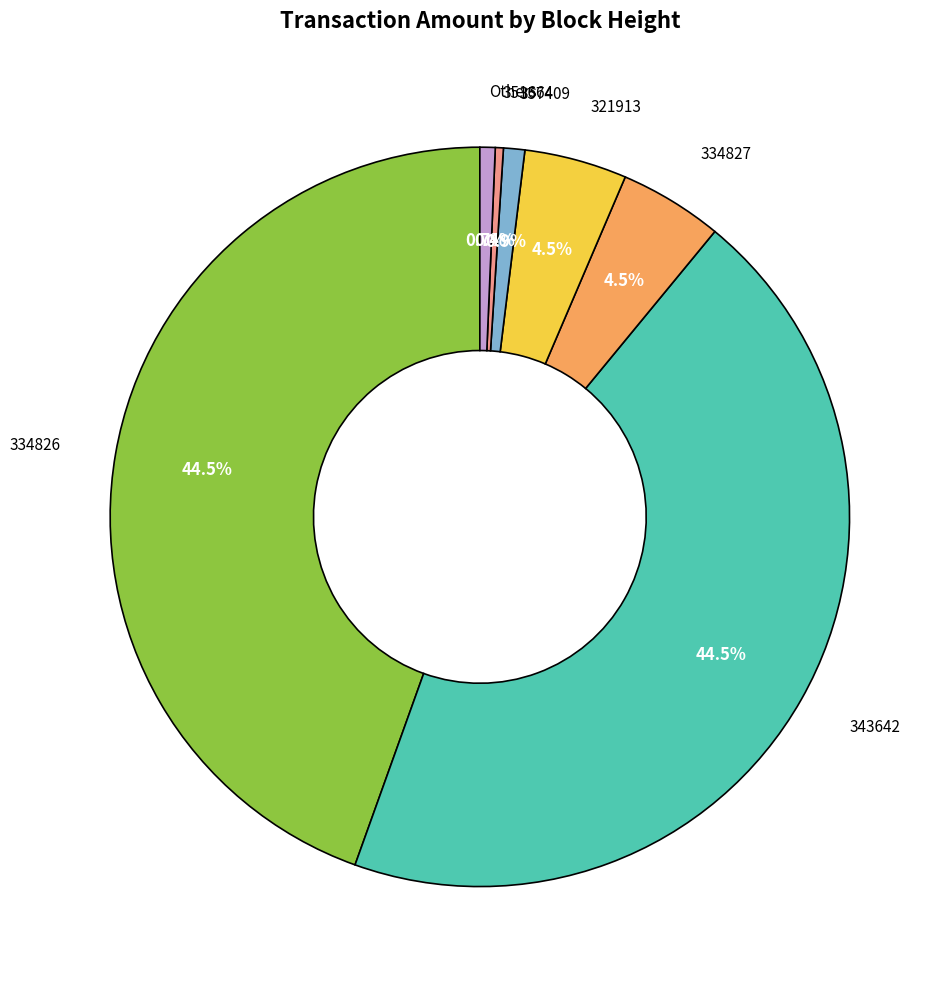

To the nearest percent, what is the difference between the largest and smallest slice percentages?

44%